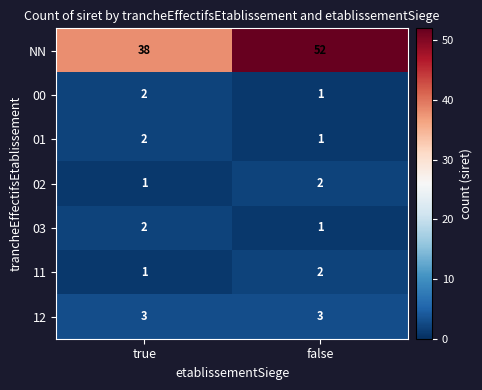

Read the 12 value at false.

3